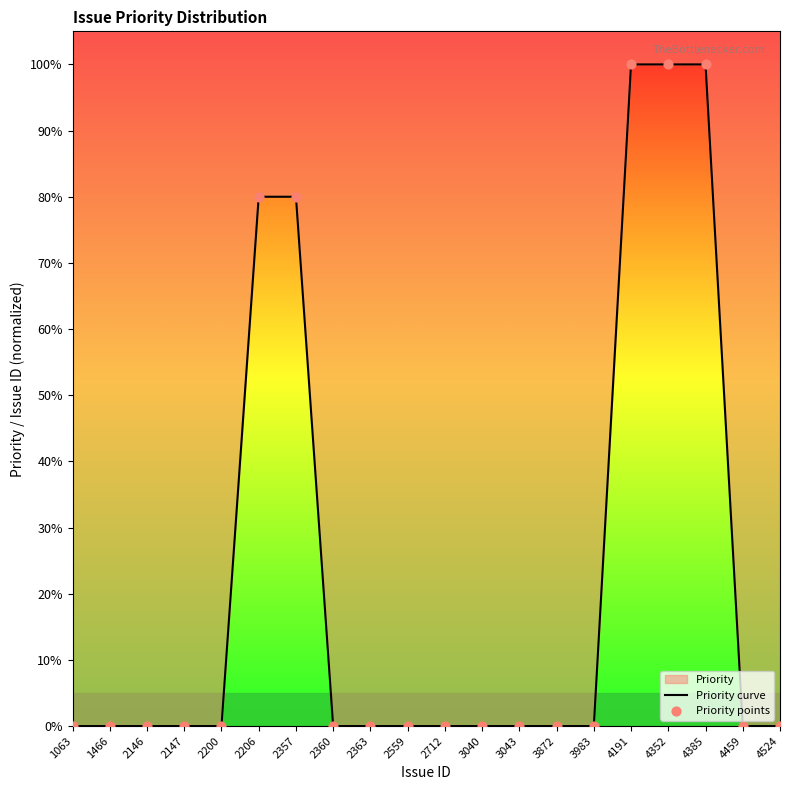

Which series reaches the minimum Y coordinate?

Priority curve